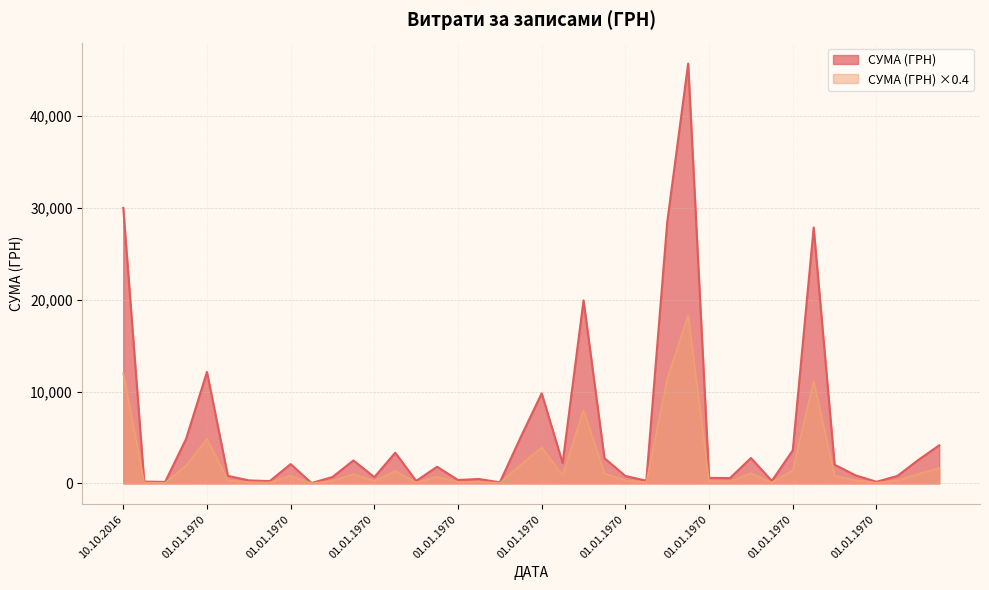

How many data points are less than 1815?

20